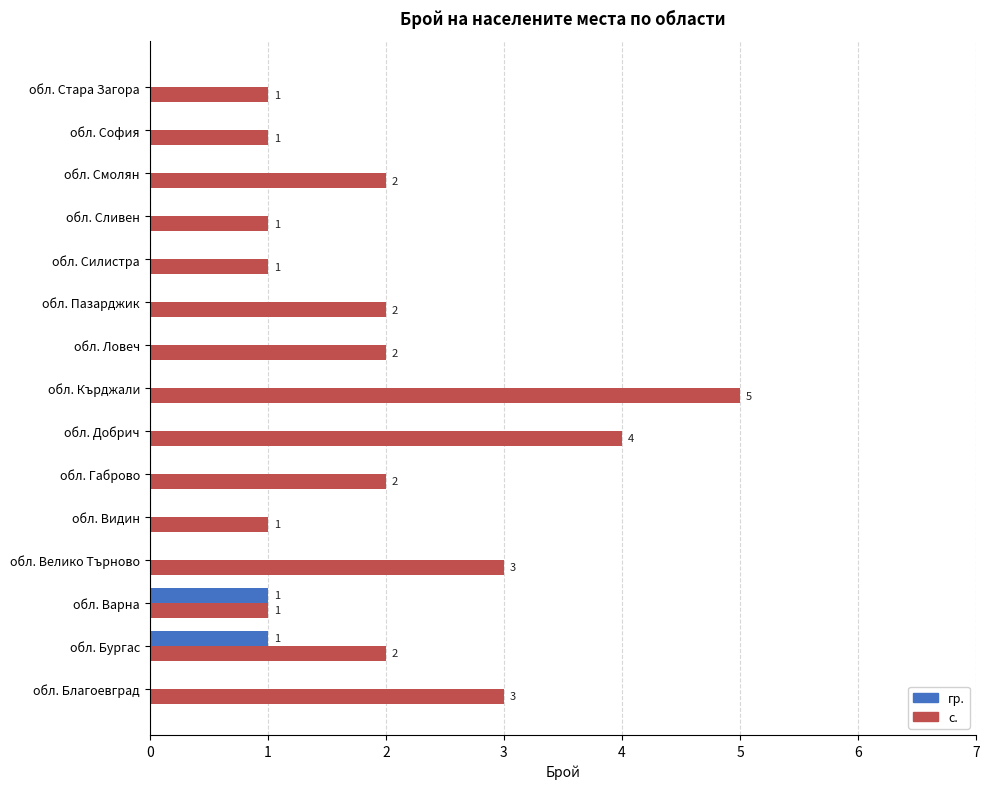

How many data points in гр. are above 0?

2